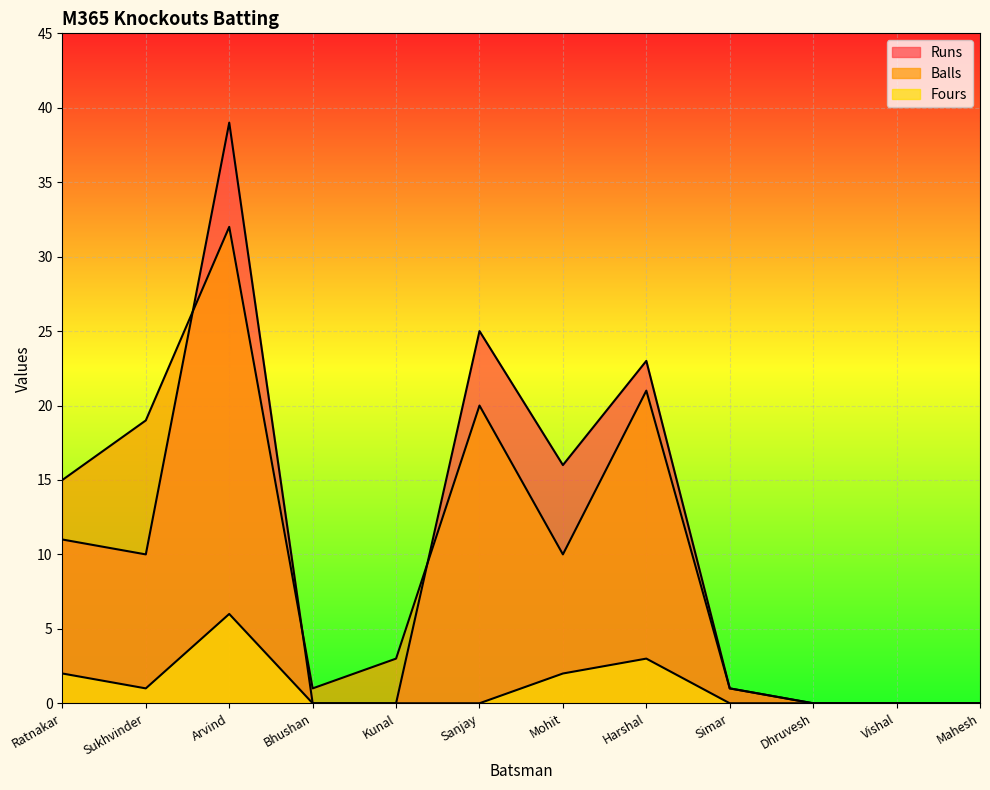

What are all the series names shown in the legend?

Runs, Balls, Fours